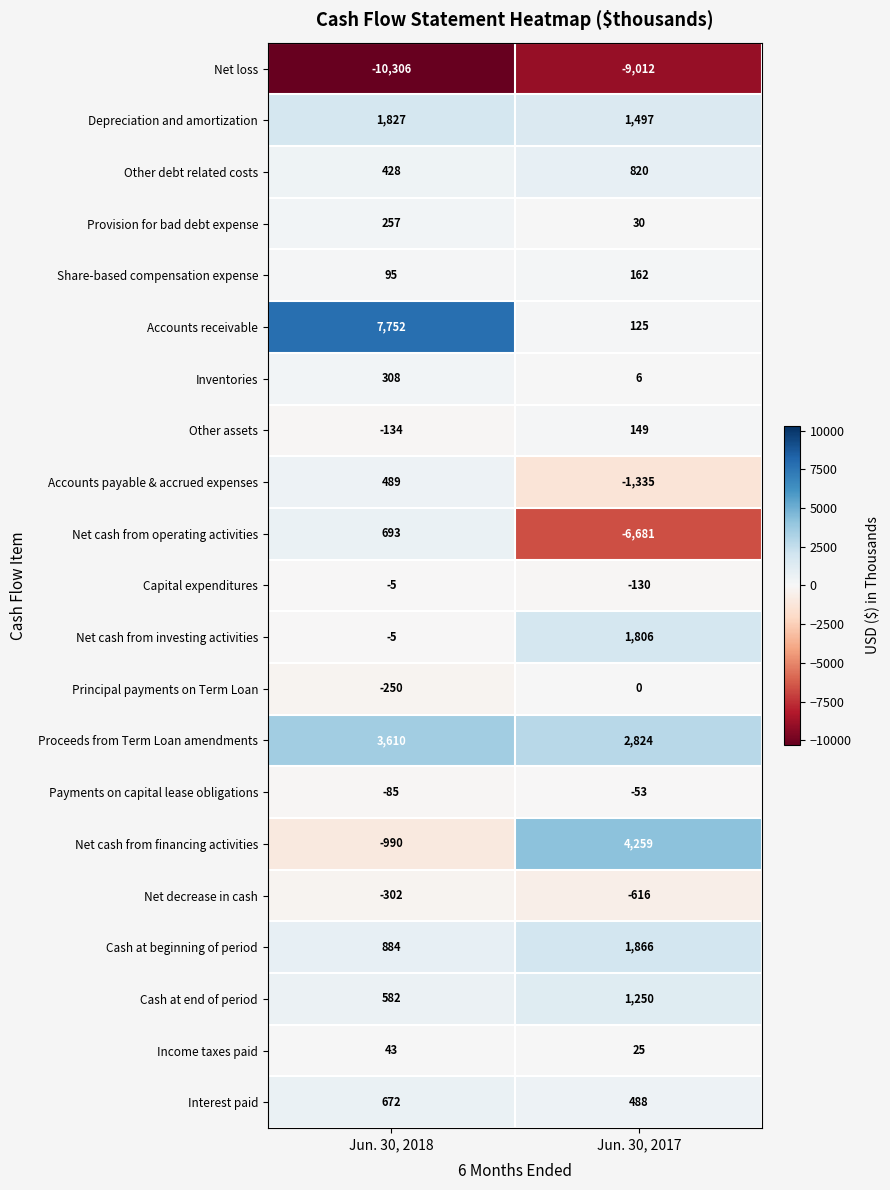

At Jun. 30, 2017, list the series in order from largest to smallest.

Net cash from financing activities, Proceeds from Term Loan amendments, Cash at beginning of period, Net cash from investing activities, Depreciation and amortization, Cash at end of period, Other debt related costs, Interest paid, Share-based compensation expense, Other assets, Accounts receivable, Provision for bad debt expense, Income taxes paid, Inventories, Principal payments on Term Loan, Payments on capital lease obligations, Capital expenditures, Net decrease in cash, Accounts payable & accrued expenses, Net cash from operating activities, Net loss